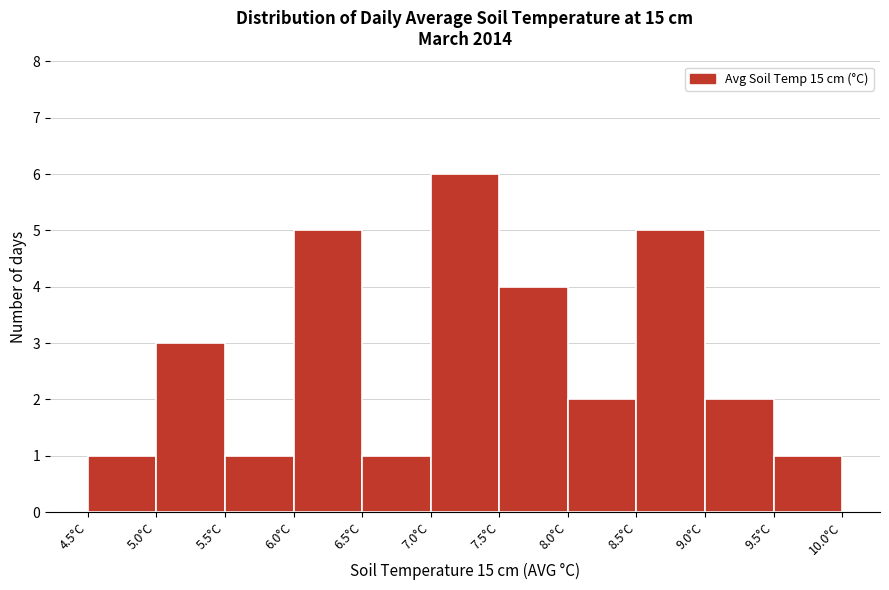

Reading left to right, list every bar in this chart as the range it spans on the x-axis followed by its height. The values are not printed on the chart, so give them approximately, as read against the axis.

4.5 to 5.0: 1
5.0 to 5.5: 3
5.5 to 6.0: 1
6.0 to 6.5: 5
6.5 to 7.0: 1
7.0 to 7.5: 6
7.5 to 8.0: 4
8.0 to 8.5: 2
8.5 to 9.0: 5
9.0 to 9.5: 2
9.5 to 10.0: 1